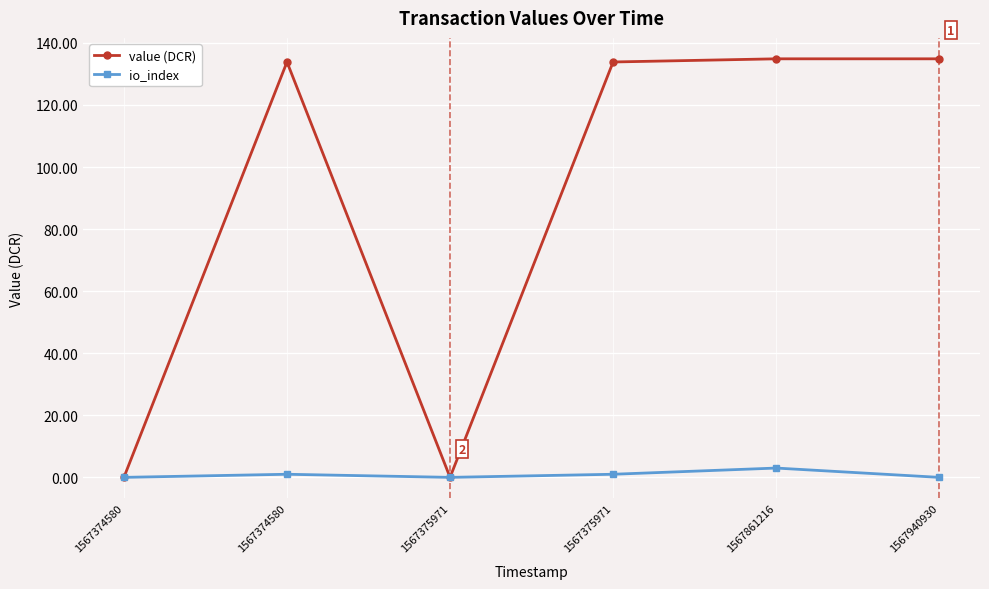

What is the value of the value (DCR) point at the 6th from the left?

134.9